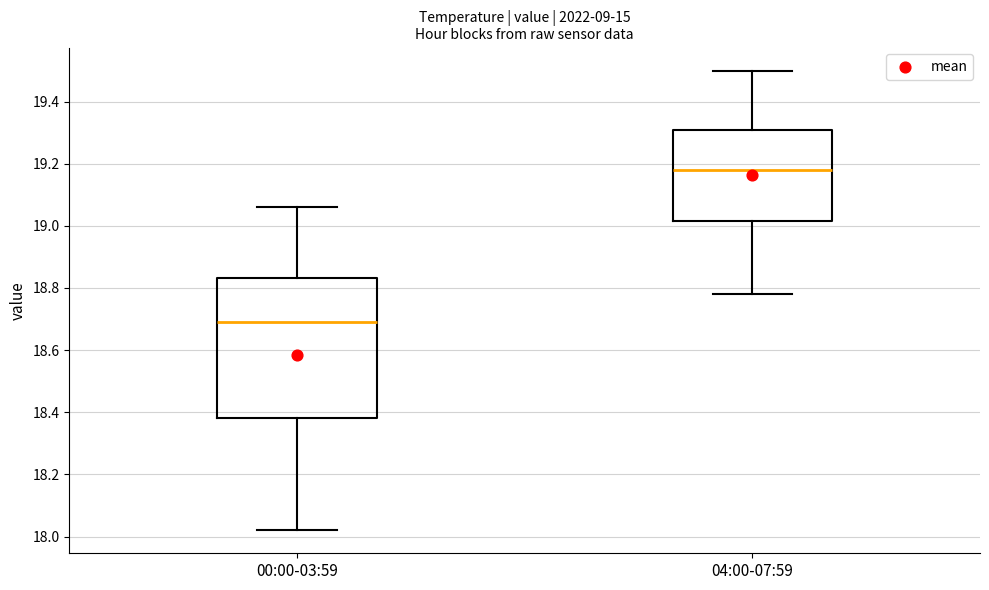

Reading left to right, transcribe this box plot: for each box, give where its median line is, the range the box spans, and where its two whiskers end, as read against the y-axis. The values are not printed on the chart, so give them approximately, as read against the axis.

00:00-03:59: median 18.70, box 18.38 to 18.84, whiskers 18.02 to 19.06
04:00-07:59: median 19.18, box 19.02 to 19.30, whiskers 18.78 to 19.50